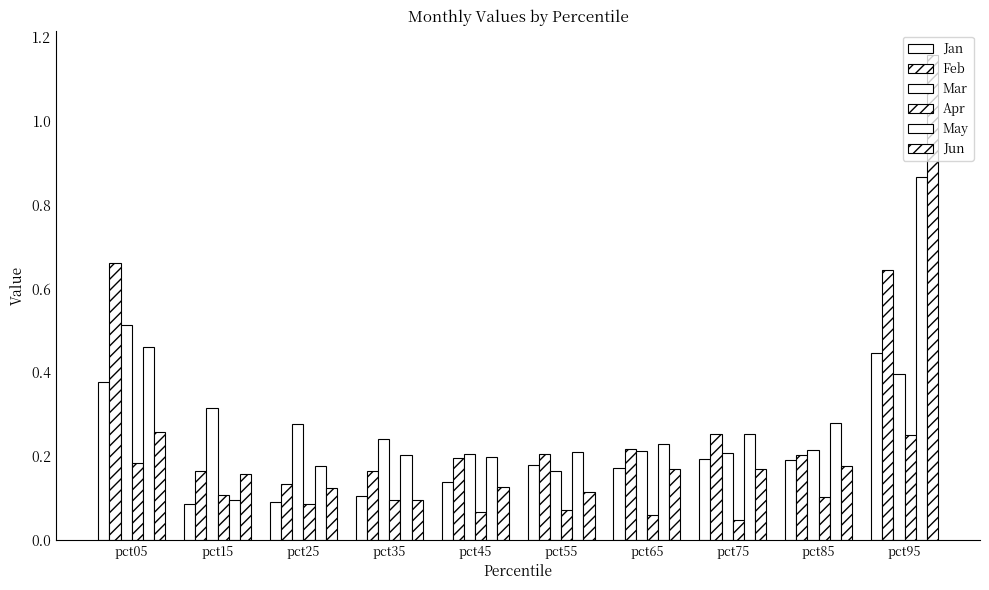

At which label does Jan reach its minimum?

pct15